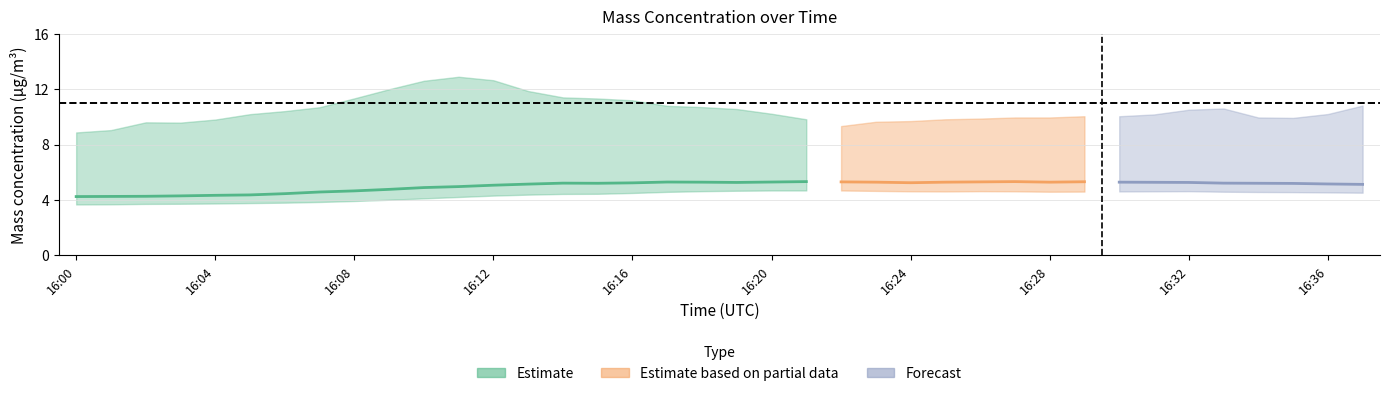

At how many categories does at least one series exceed 4?

38